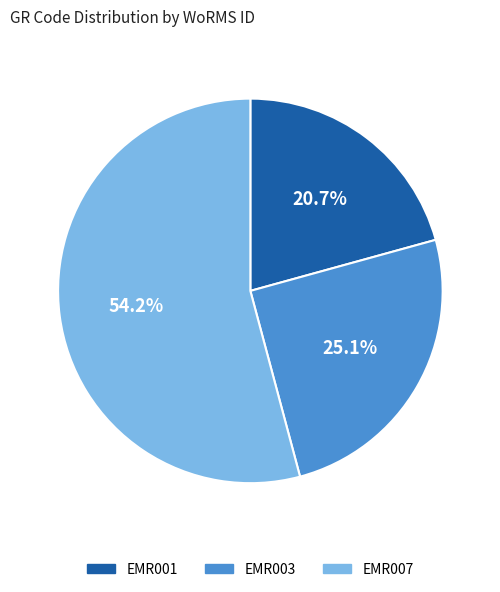

How many segments does this pie chart have?

3